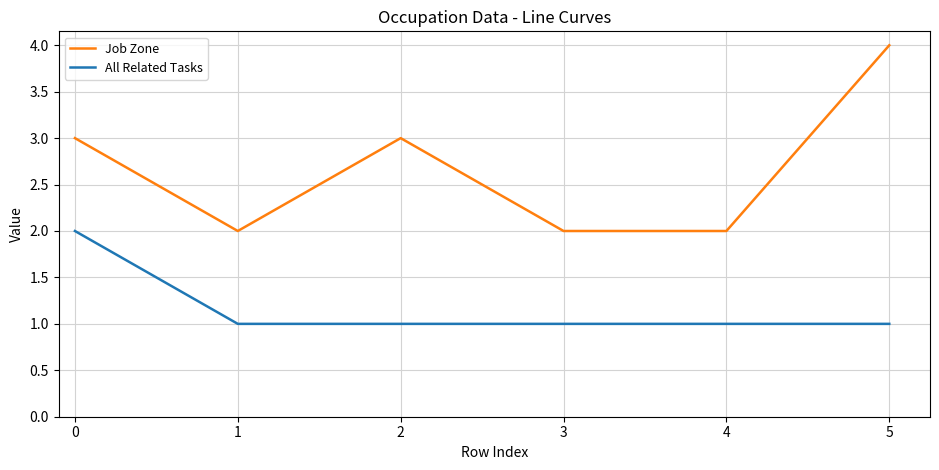

Which category has the highest value in the All Related Tasks series?

0